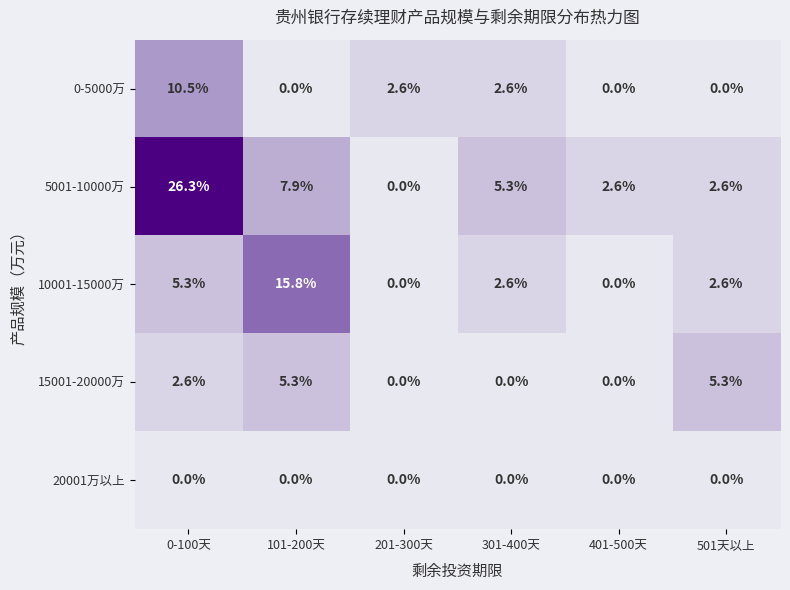

The 5001-10000万 series shows 0.0 at 201-300天. True or false?

True